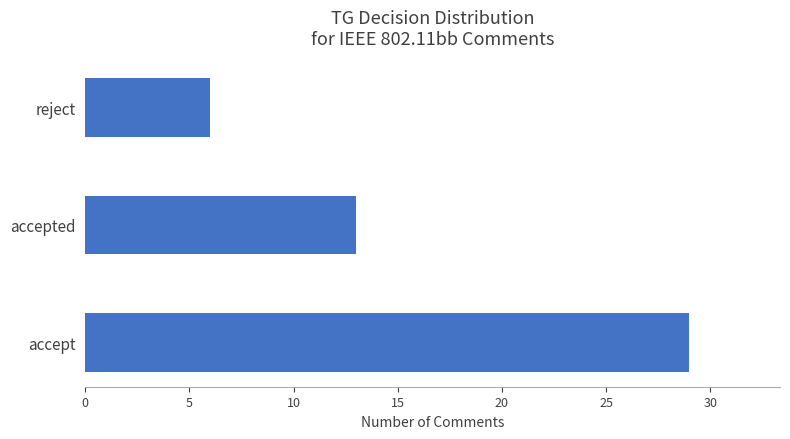

The value at reject is 9. True or false?

False